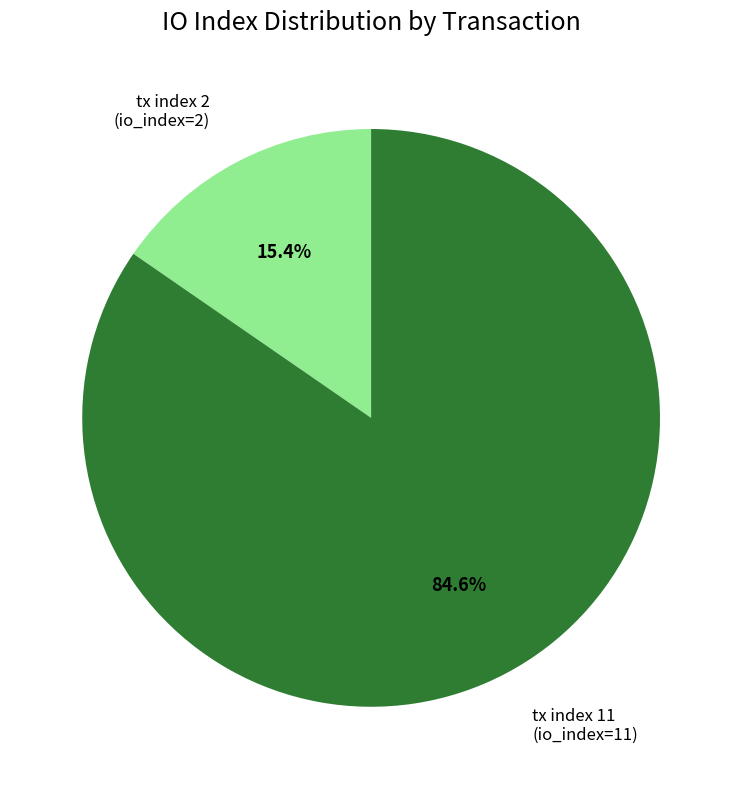

To the nearest percent, what is the average slice percentage?

50%